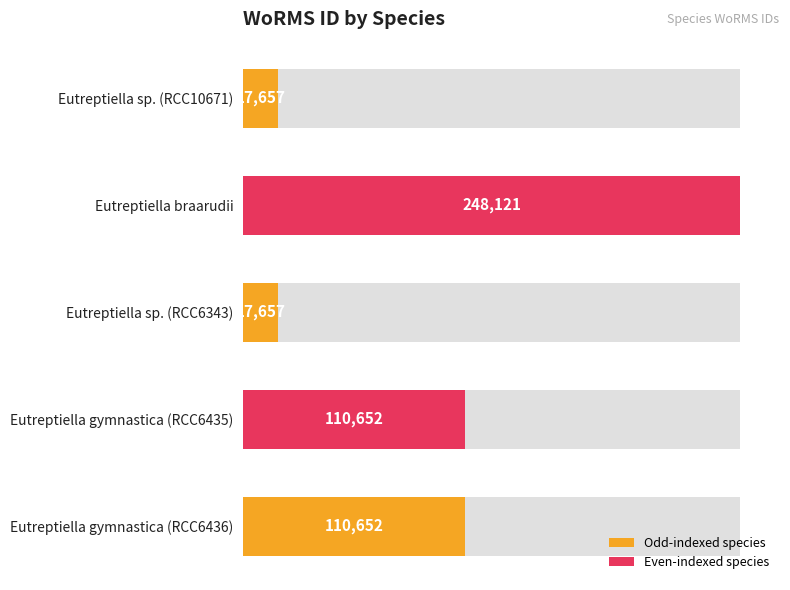

True or false: the data shows 248121 at 50000.

True